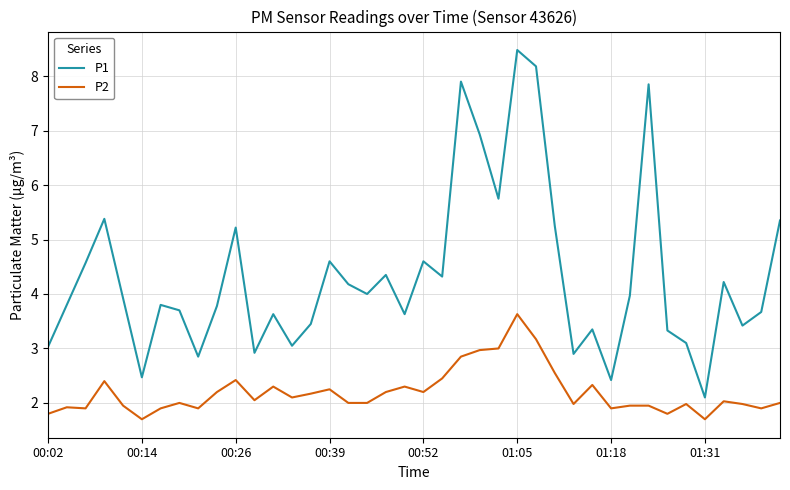

What is the difference between the maximum and minimum values in the P1 series?

6.4